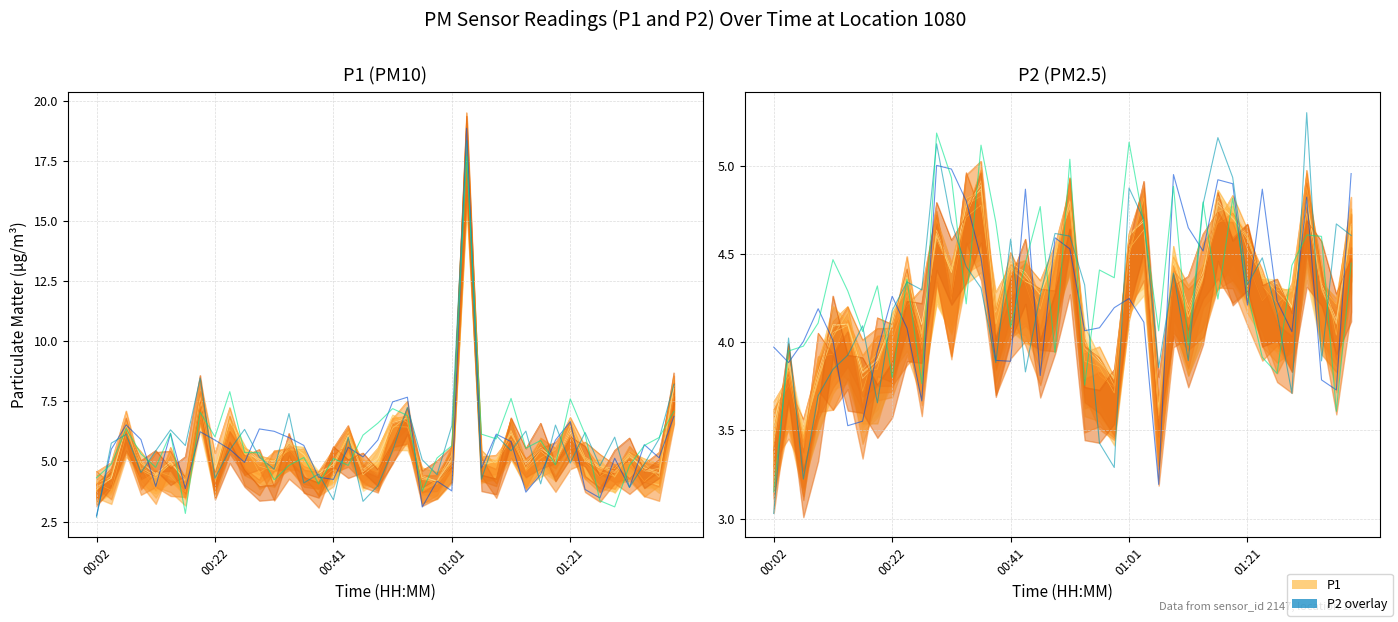

What is the sum of all P1 values?

224.7